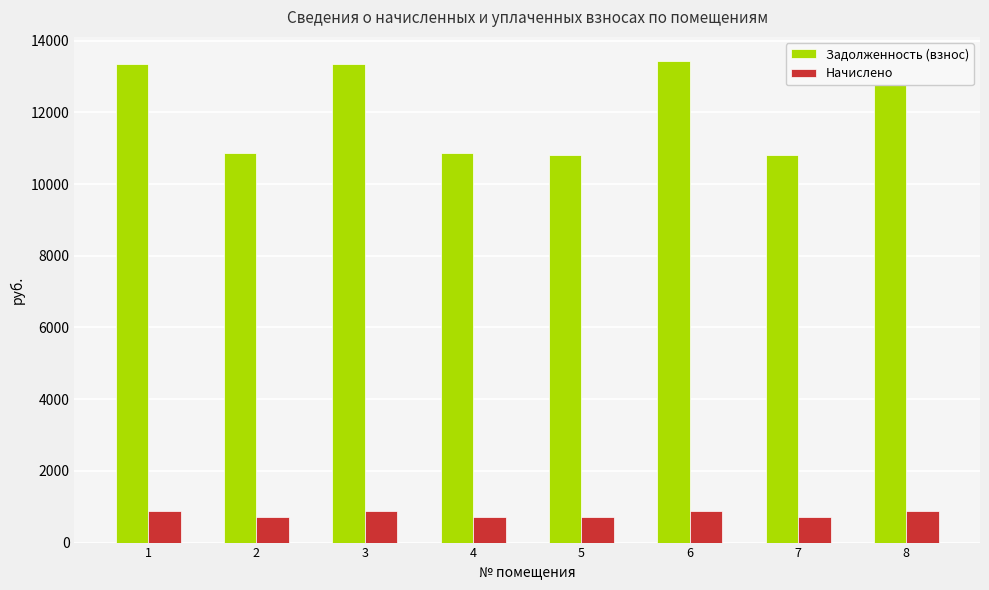

How many values in the Начислено series exceed 884?

4